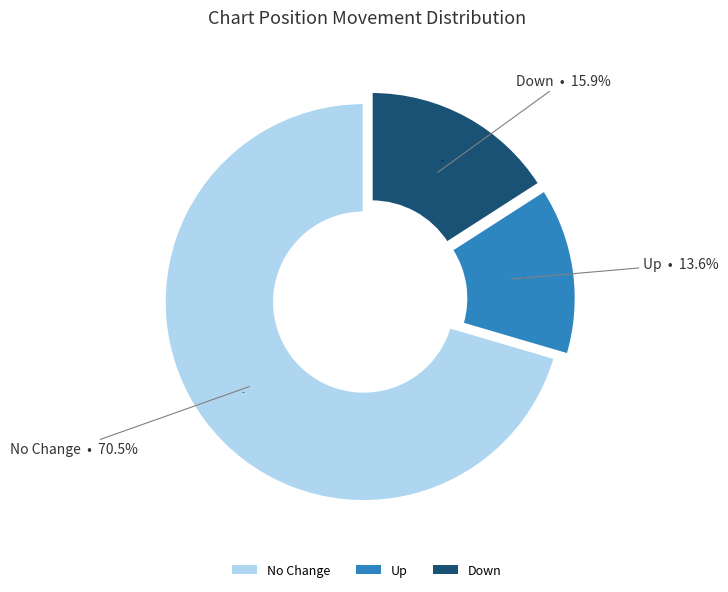

Which slice is the smallest?

up